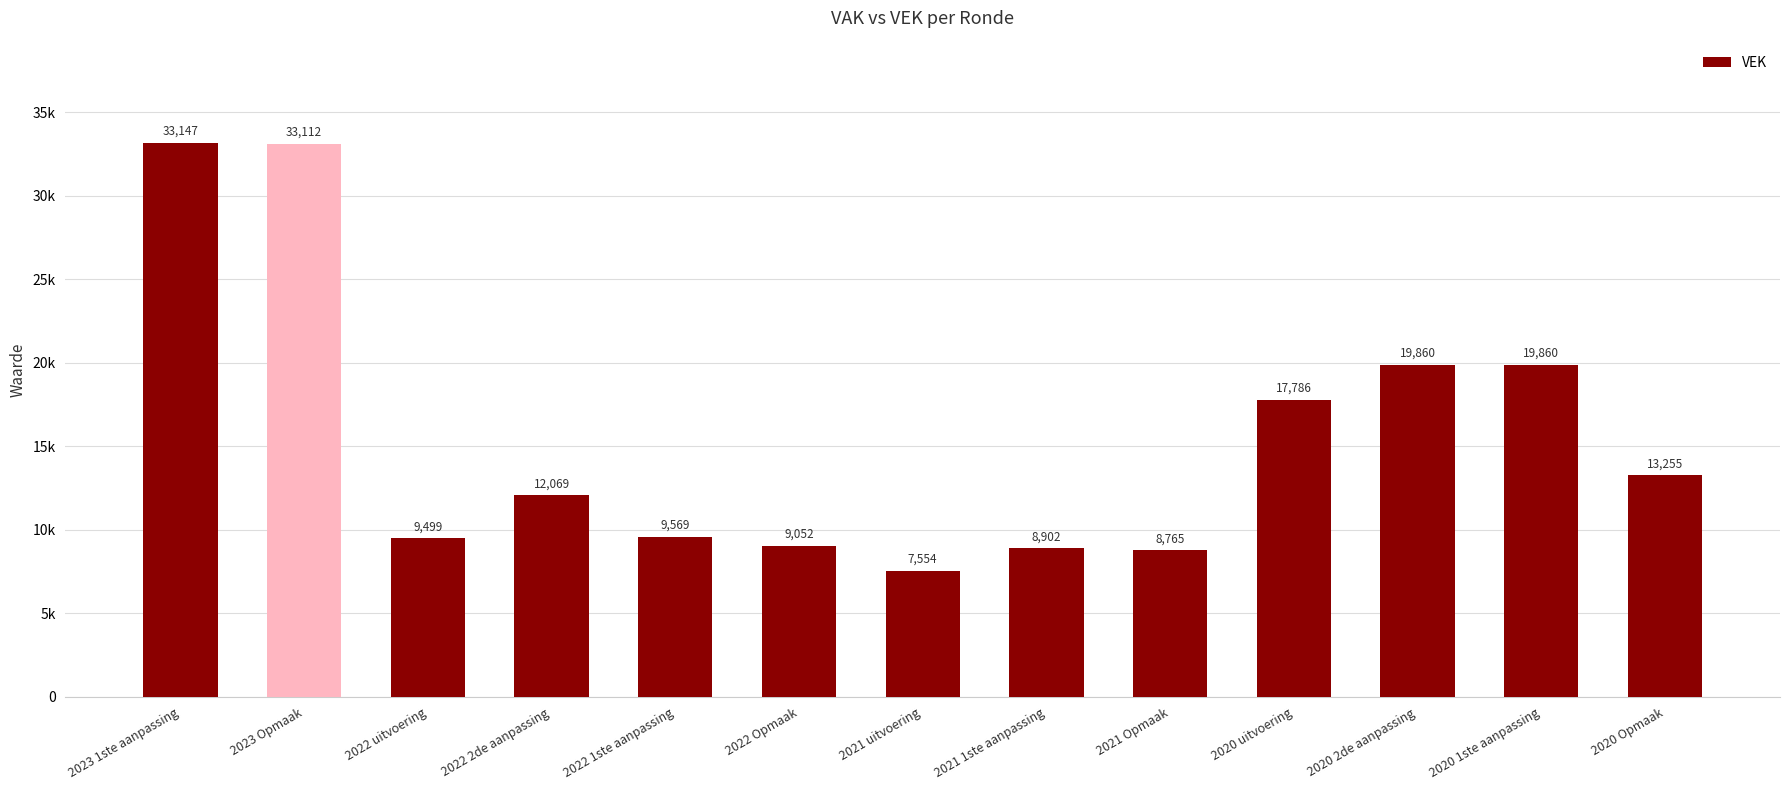

Are the bars horizontal?

No